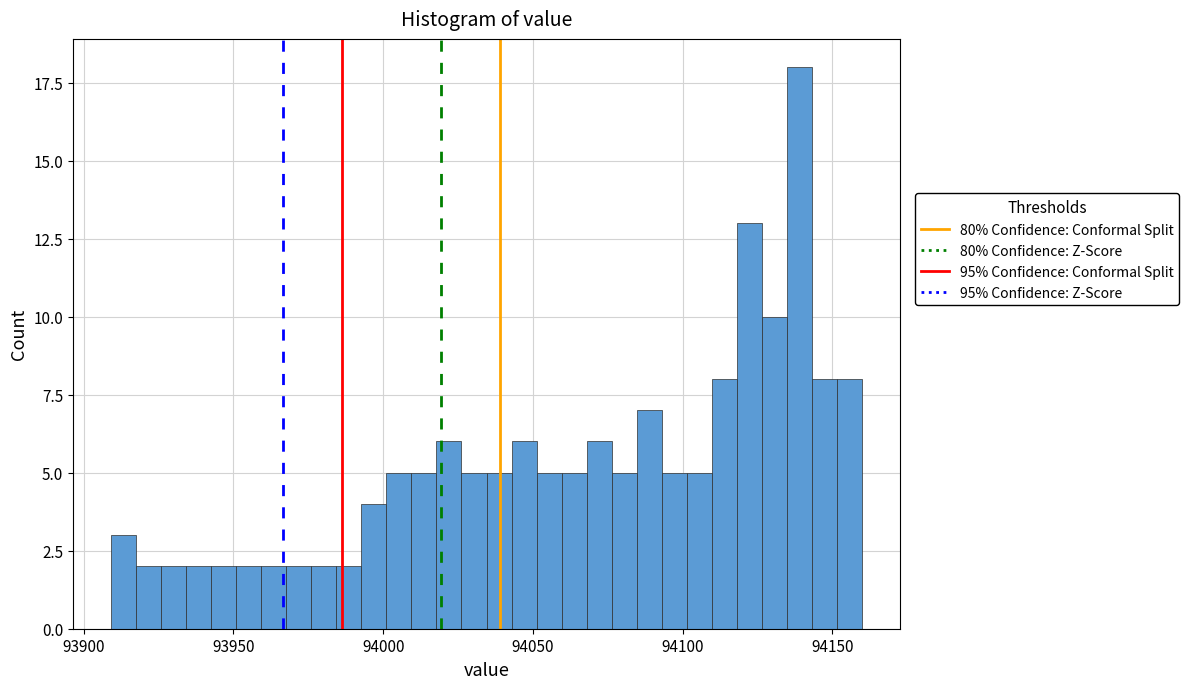

Read against the x-axis, roughly where is the centre of the tallest bar?

94140